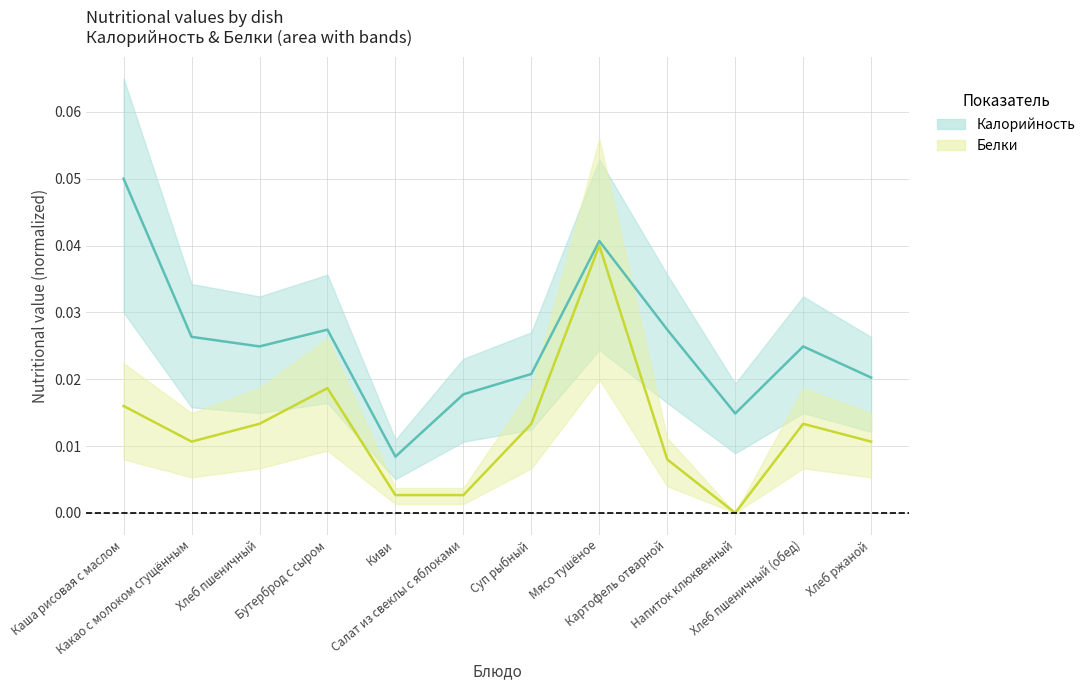

Where is Калорийность nearest to the value 0?

Киви